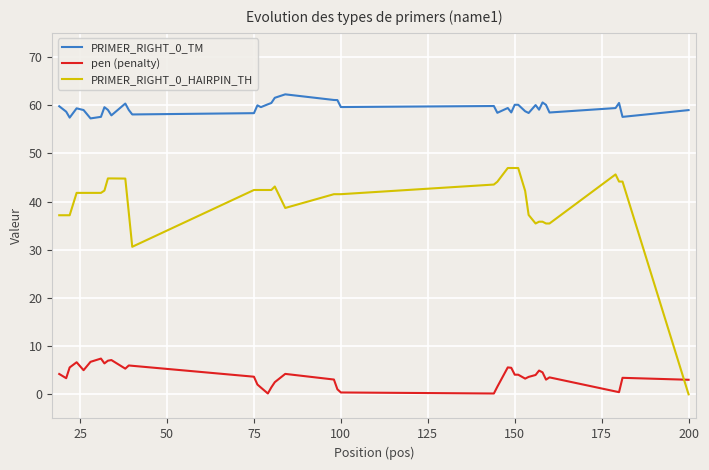

Rank the series by their average value, from highest to lowest.

PRIMER_RIGHT_0_TM, PRIMER_RIGHT_0_HAIRPIN_TH, pen (penalty)